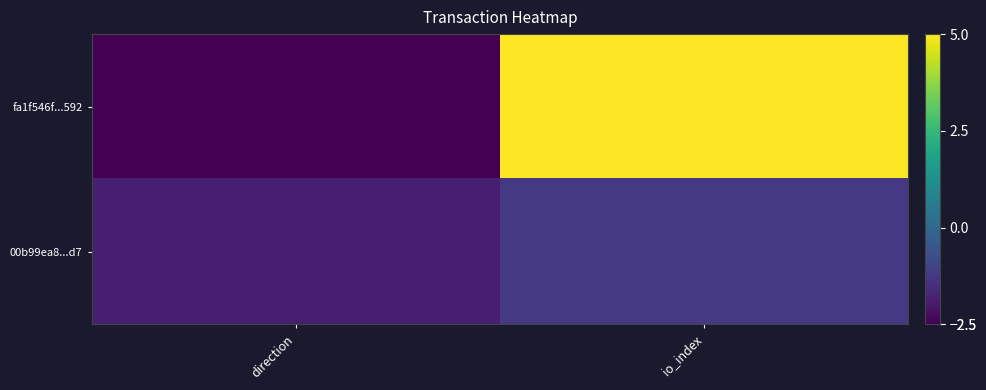

At which category is the sum across all series the highest?

io_index